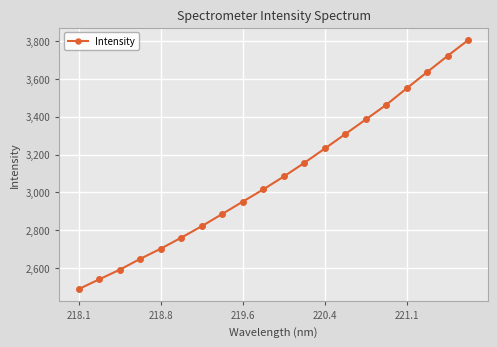

What is the maximum value shown in the chart?

3804.7